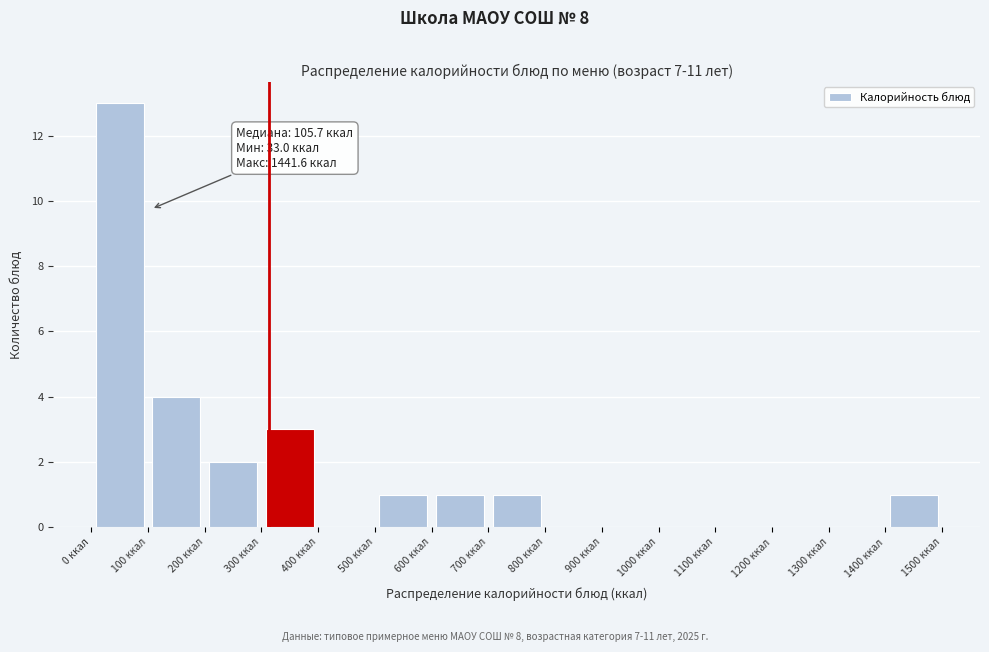

Over which range of the x-axis is the bar tallest?

0 to 100